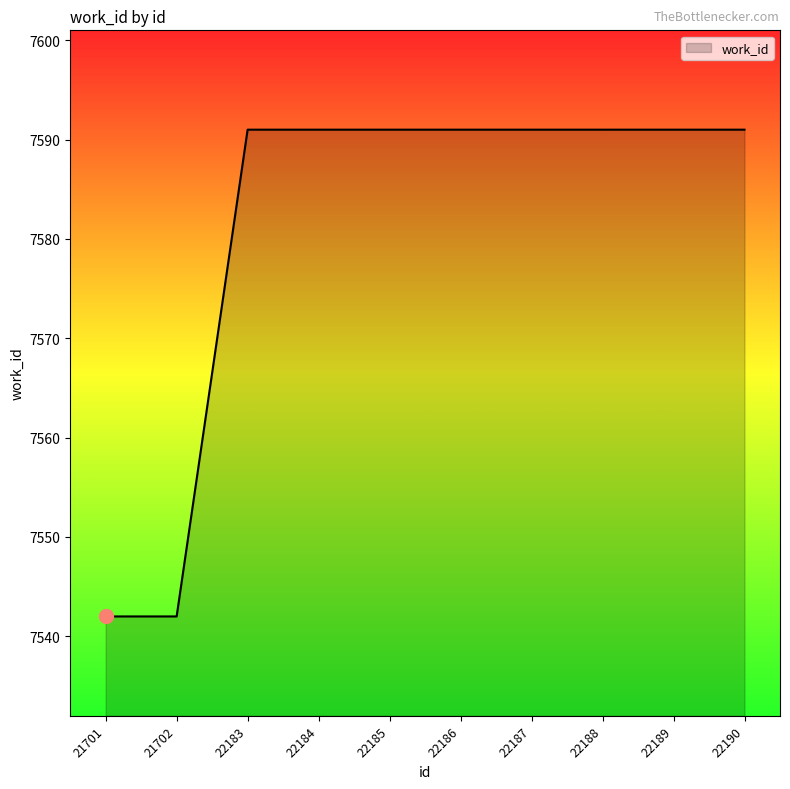

What is the difference between the maximum and minimum values?

49